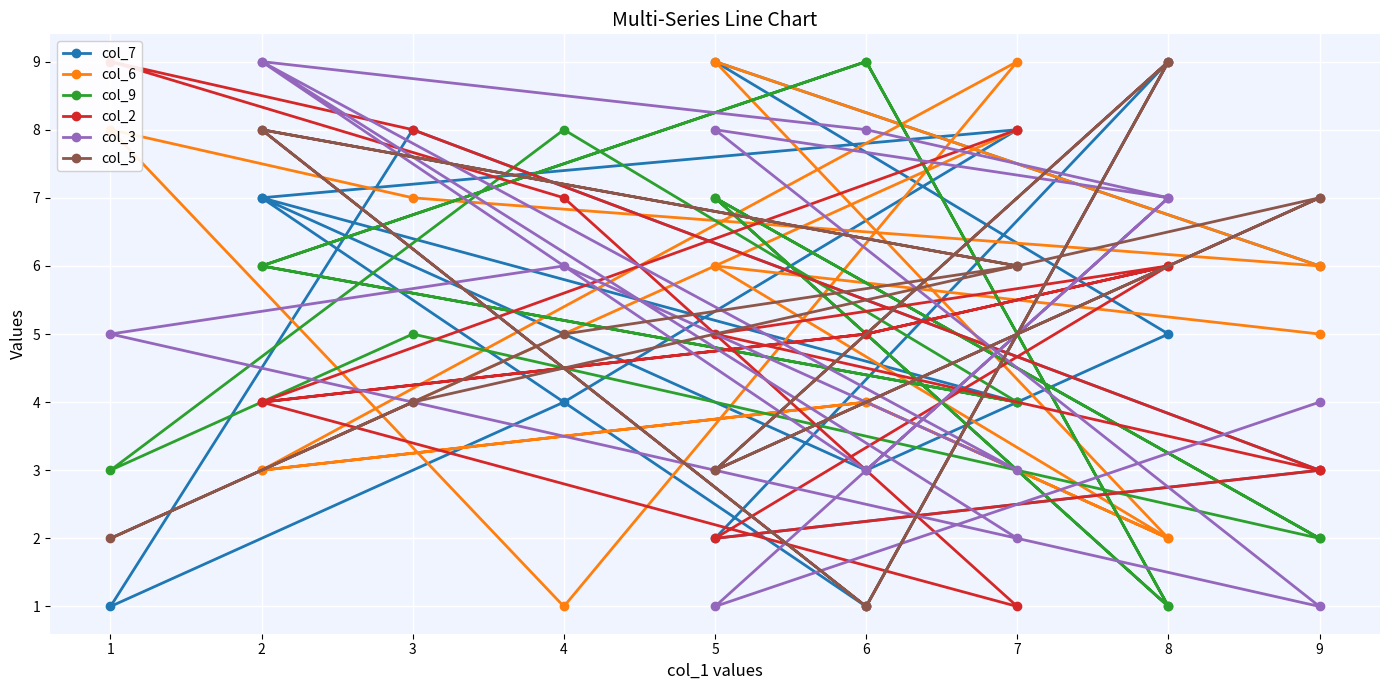

True or false: col_2 has more than 1 interior local peaks.

True